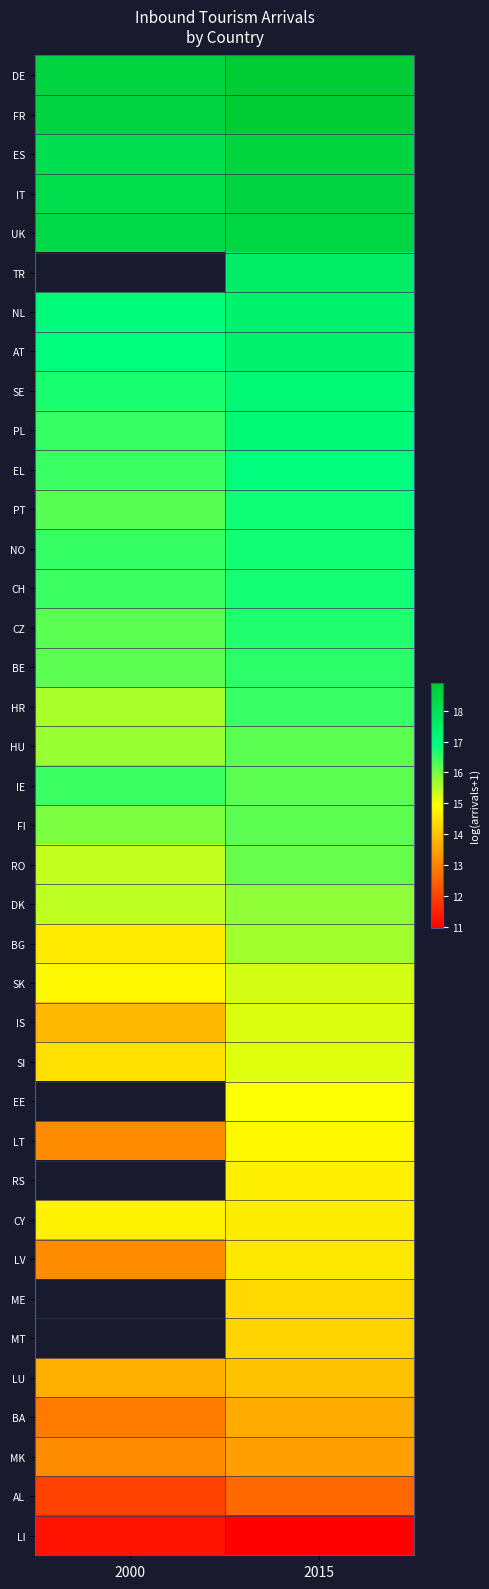

Which has a higher value, 2015 or 2000?

2015